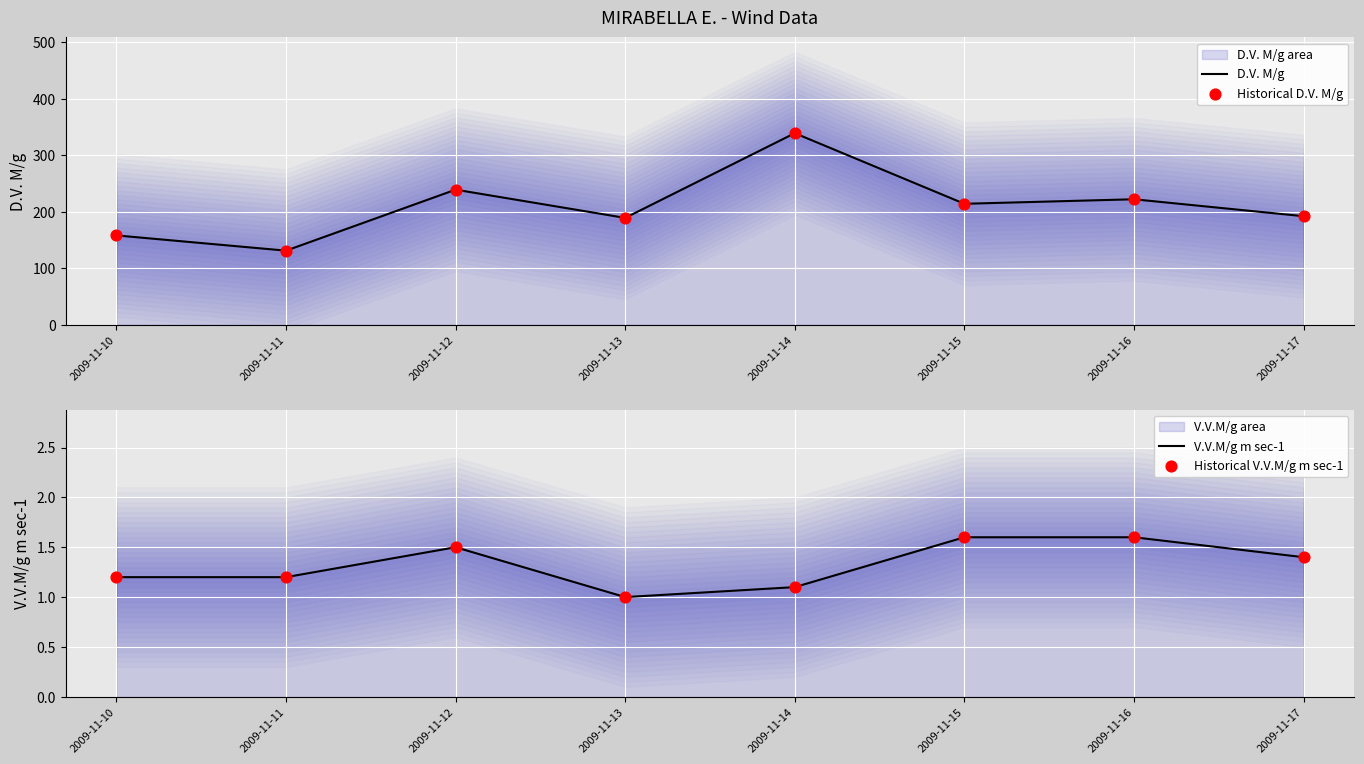

Which series reaches the minimum Y coordinate?

V.V.M/g m sec-1